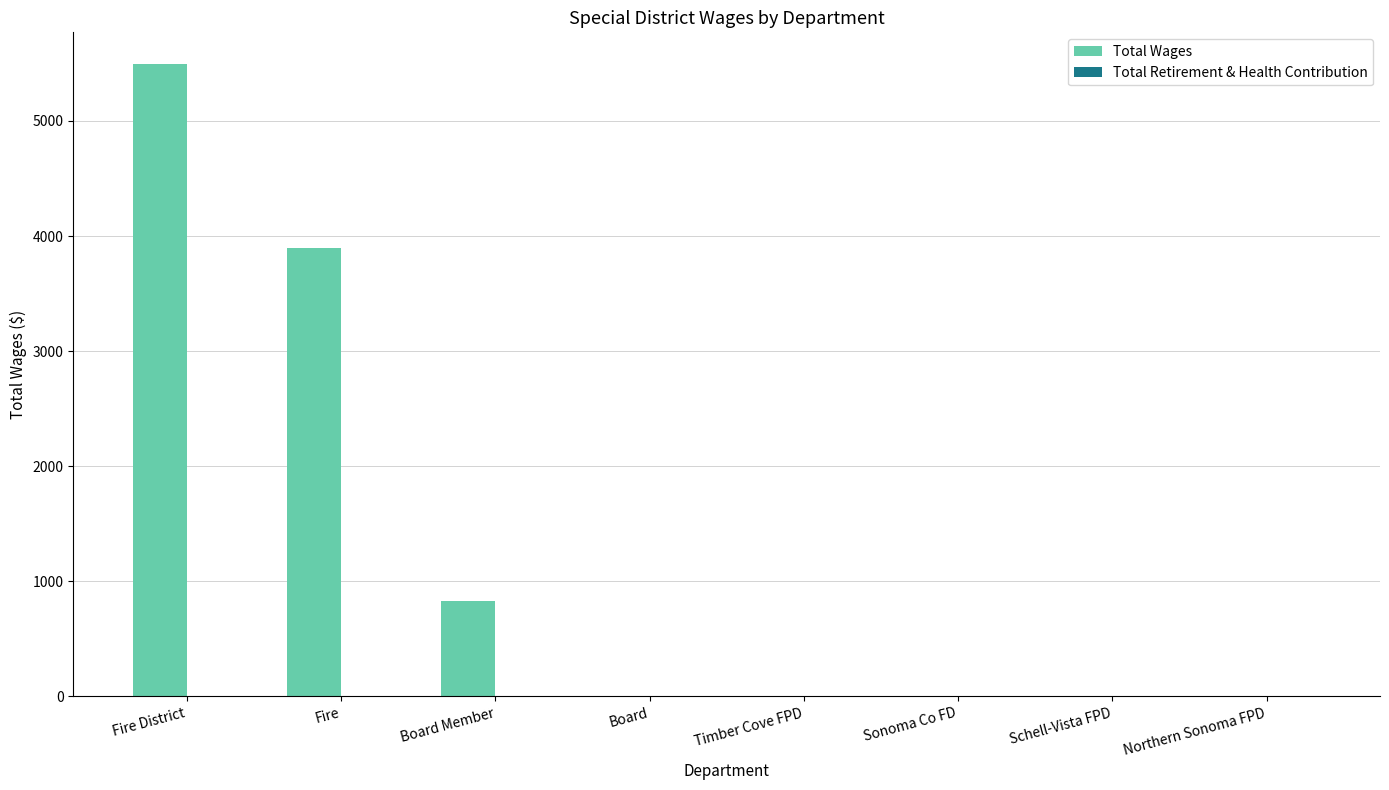

What is the greatest value displayed?

5495